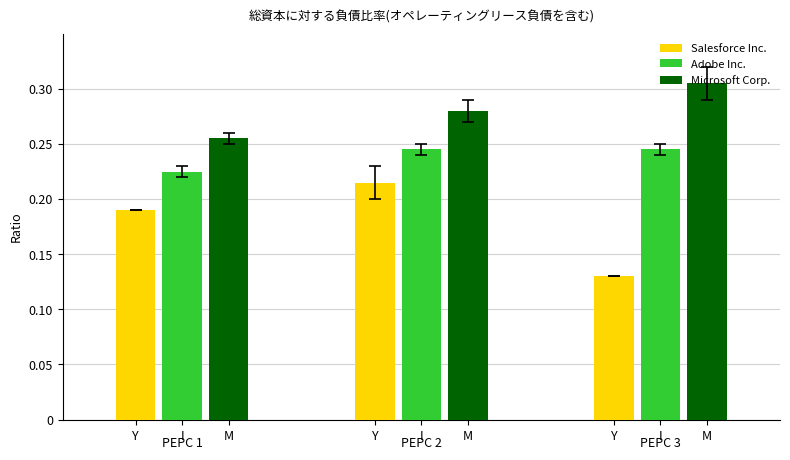

How many bars are there in total?

9